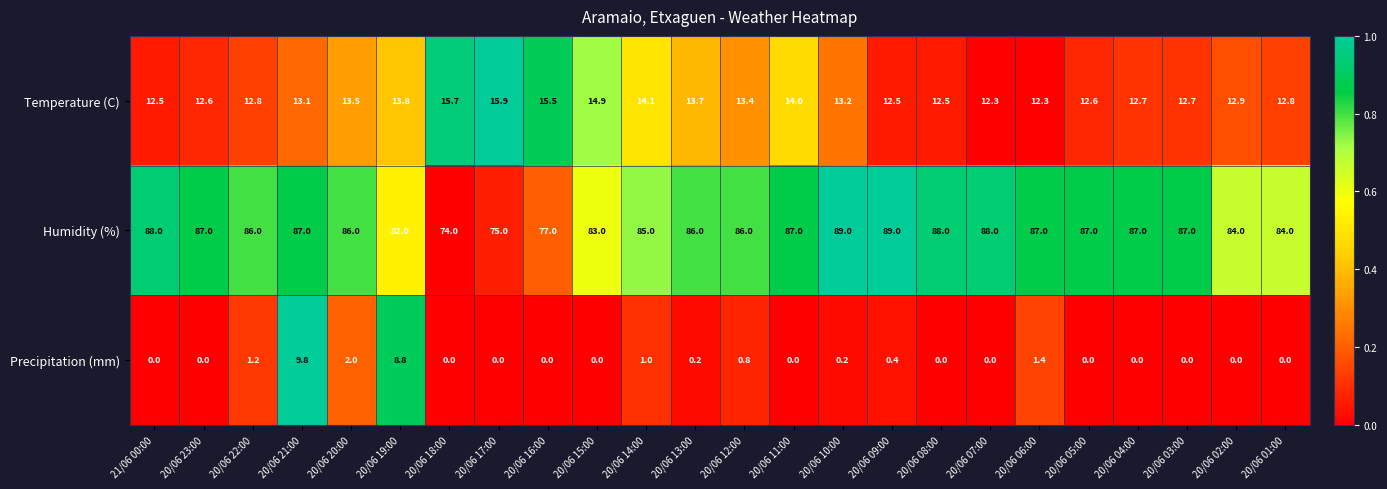

At which label is Temperature (C) closest to 14?

20/06 11:00